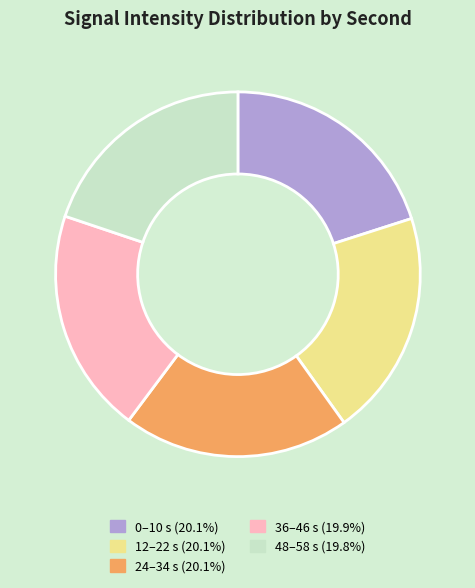

Is there any slice that represents more than half of the pie?

No